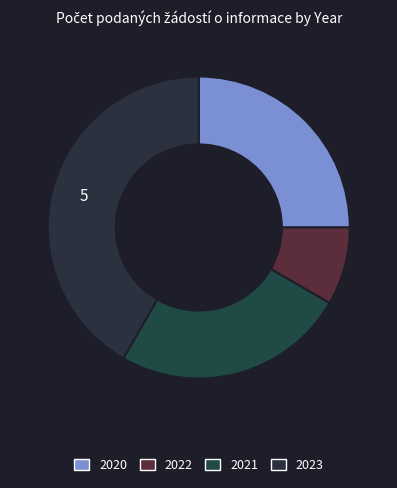

What is the largest slice in the pie chart?

2023